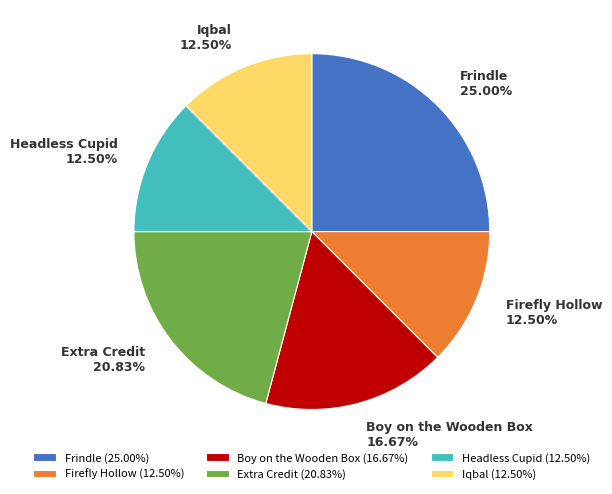

Is it true that Frindle is 17% of the pie?

False